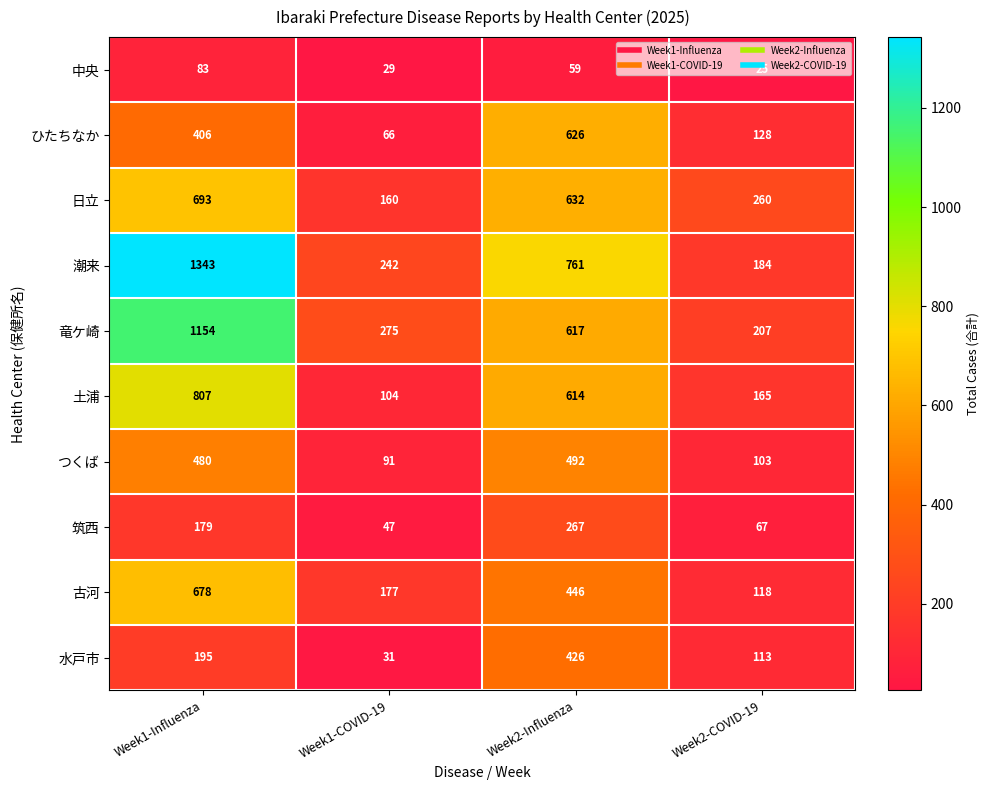

Where does the 中央 series first go above 59?

Week1-Influenza